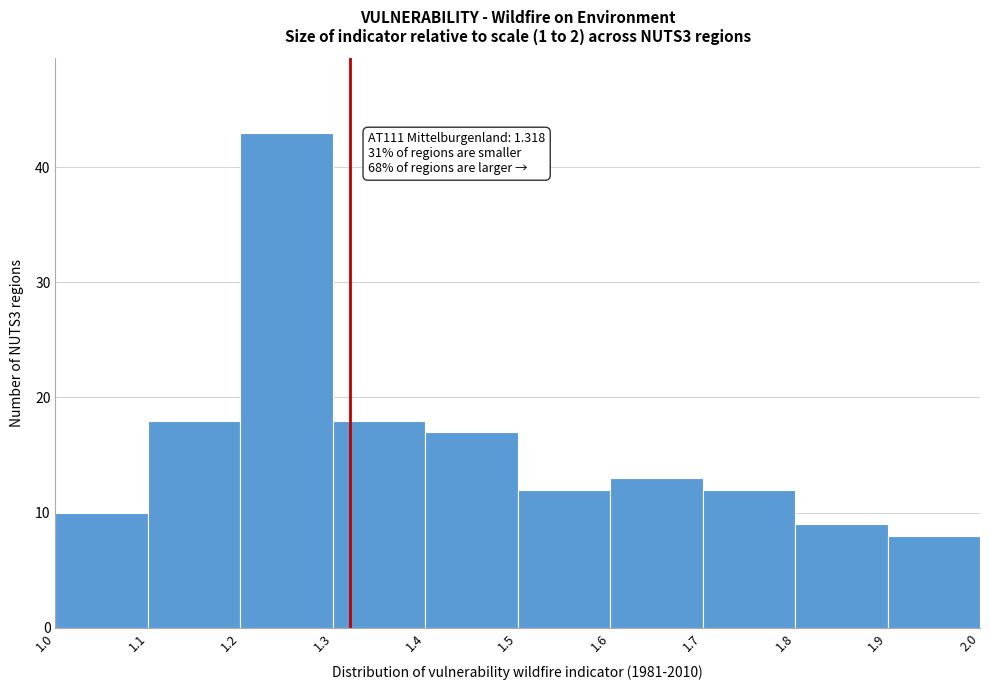

Over which range of the x-axis is the bar tallest?

1.2 to 1.3